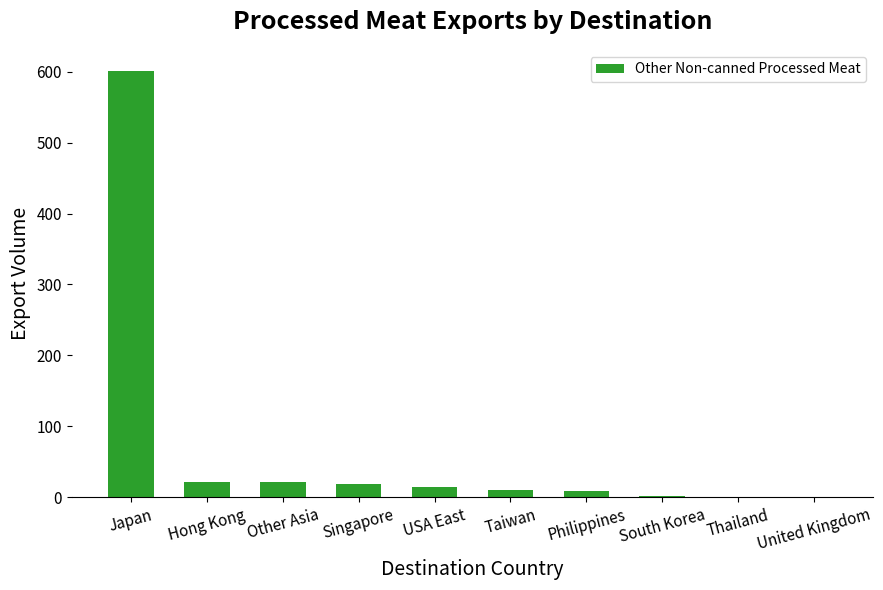

What is the sum of all values?

697.9